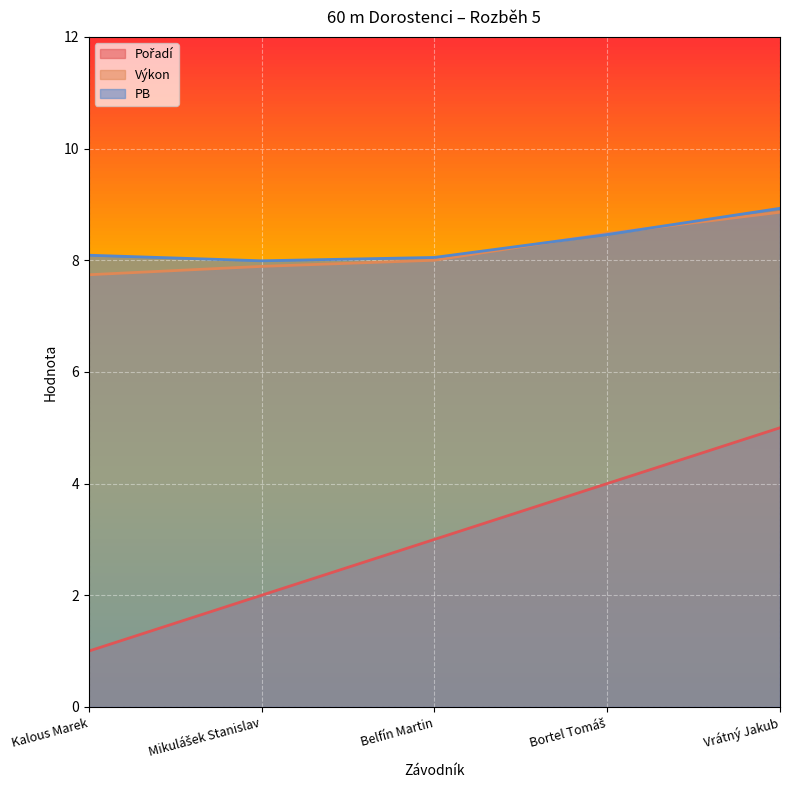

True or false: Výkon has more than 1 interior local peaks.

False